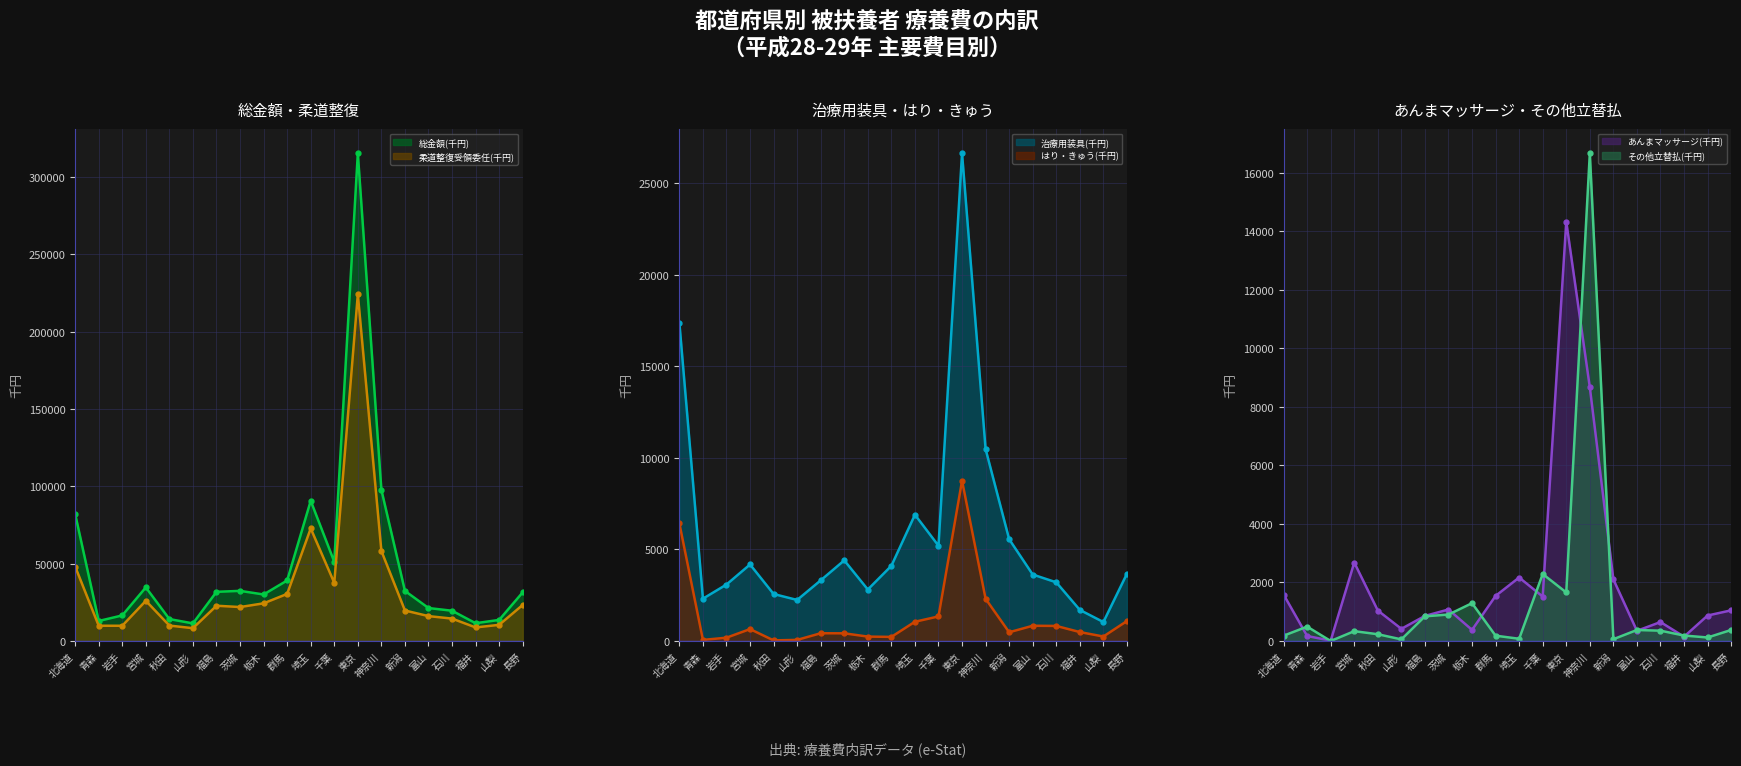

Where is the first local maximum for あんまマッサージ(千円)?

宮城